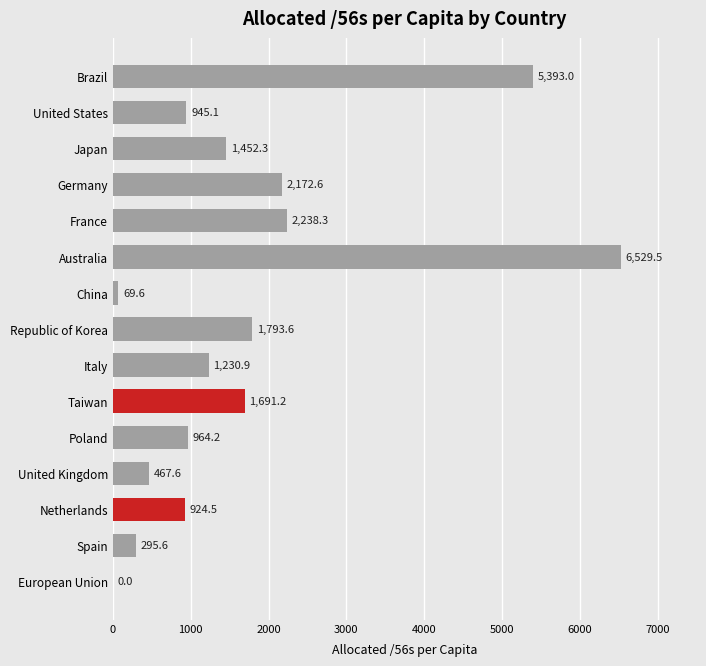

At which label is the value closest to 3264?

France